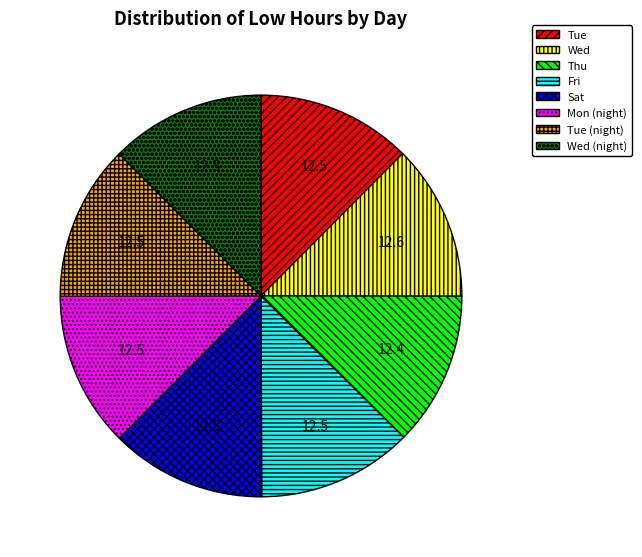

Does Sat represent more than half of the total?

No